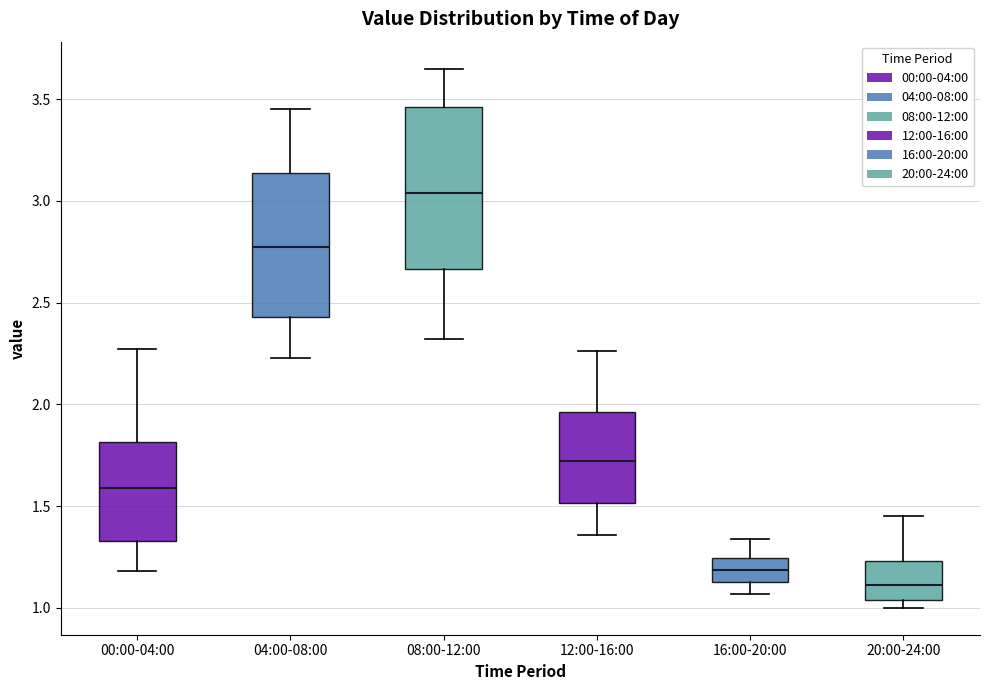

Reading left to right, read every box against the y-axis: the position of its median line, the range the box covers, and the ends of its whiskers. The values are not printed on the chart, so give them approximately, as read against the axis.

00:00-04:00: median 1.60, box 1.35 to 1.80, whiskers 1.20 to 2.25
04:00-08:00: median 2.80, box 2.45 to 3.15, whiskers 2.25 to 3.45
08:00-12:00: median 3.05, box 2.65 to 3.45, whiskers 2.30 to 3.65
12:00-16:00: median 1.70, box 1.50 to 1.95, whiskers 1.35 to 2.25
16:00-20:00: median 1.20, box 1.15 to 1.25, whiskers 1.05 to 1.35
20:00-24:00: median 1.10, box 1.05 to 1.25, whiskers 1.00 to 1.45